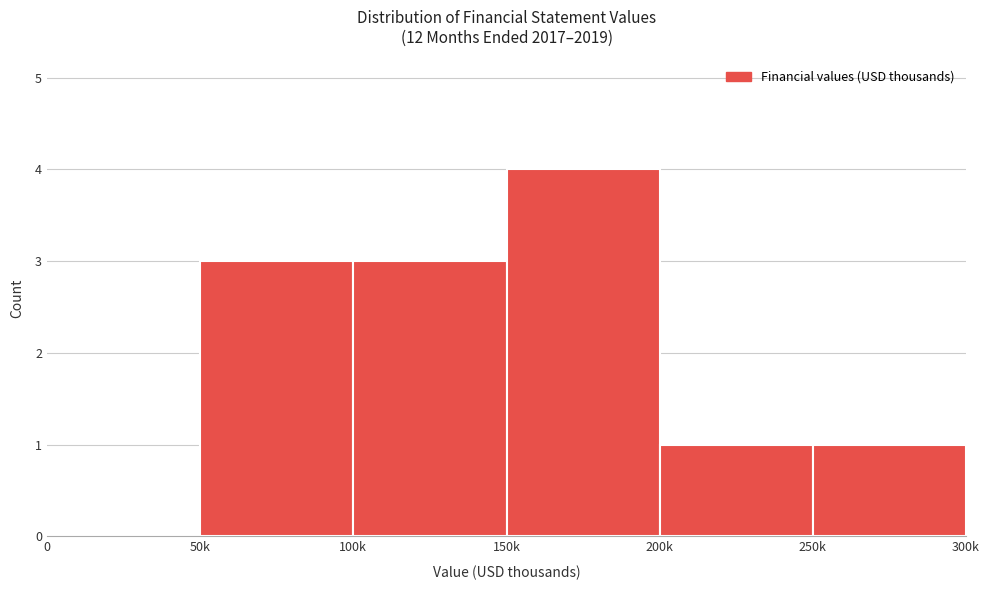

Reading left to right, what are all the values shown in this chart?

0=0	50k=3	100k=3	150k=4	200k=1	250k=1